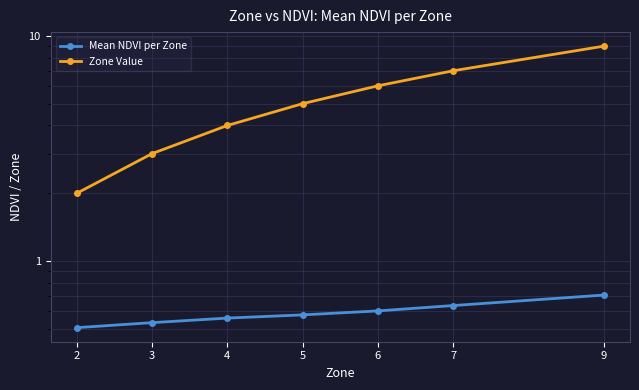

At which label does Zone Value reach its minimum?

2